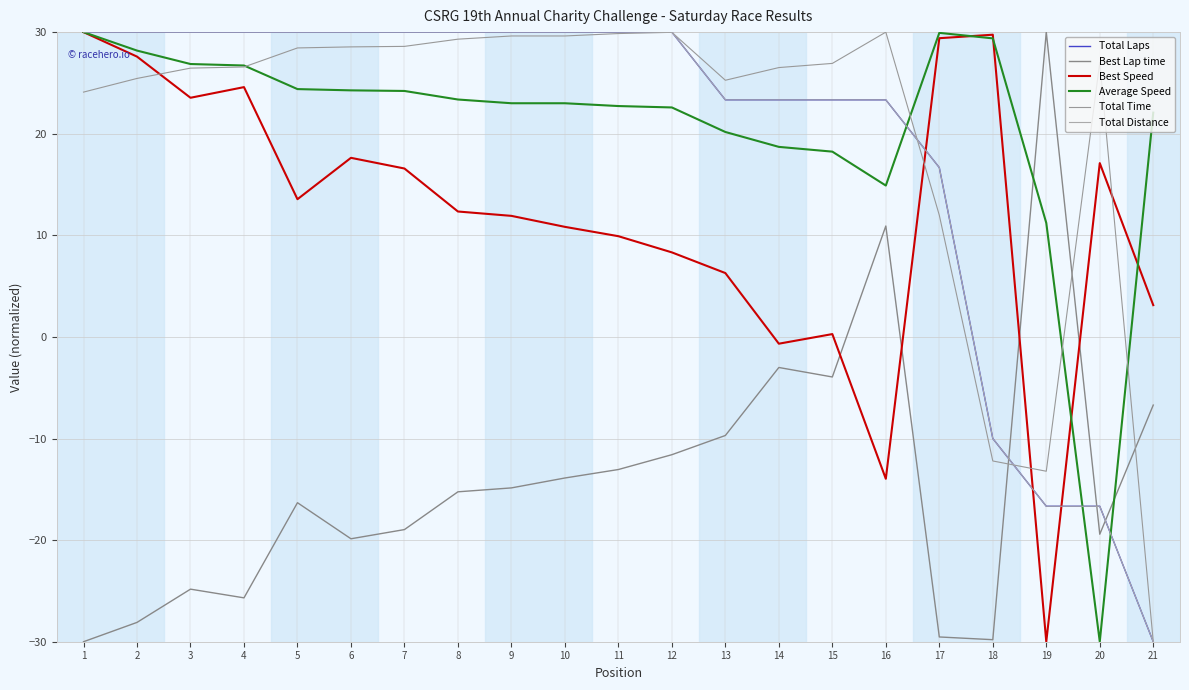

Where do Total Time and Total Distance first cross each other?

12 and 13